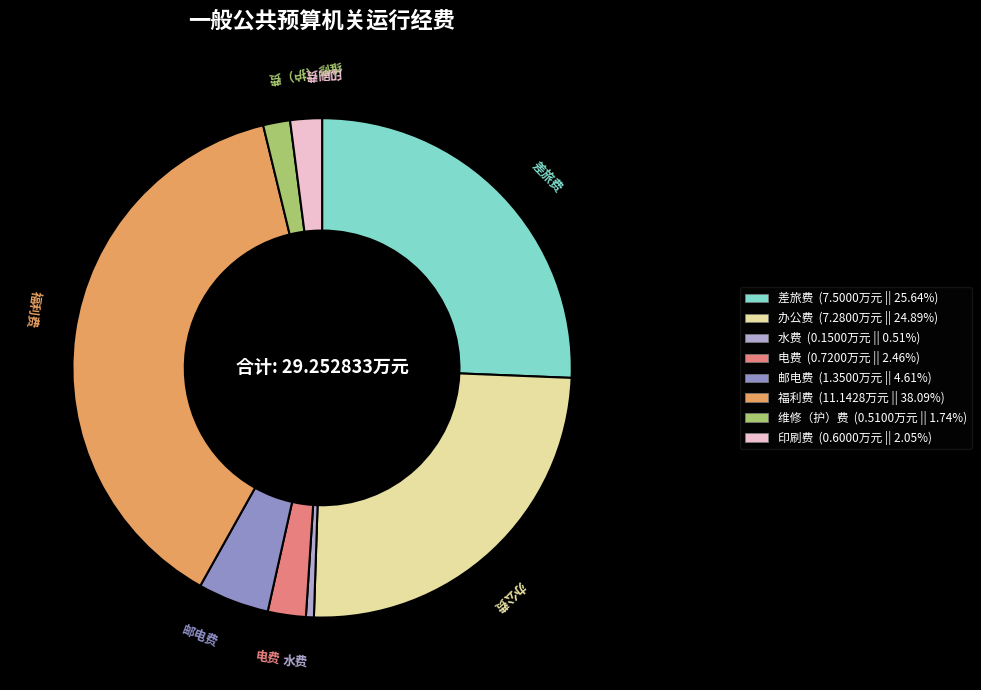

Which has a higher value, 福利费 or 电费?

福利费